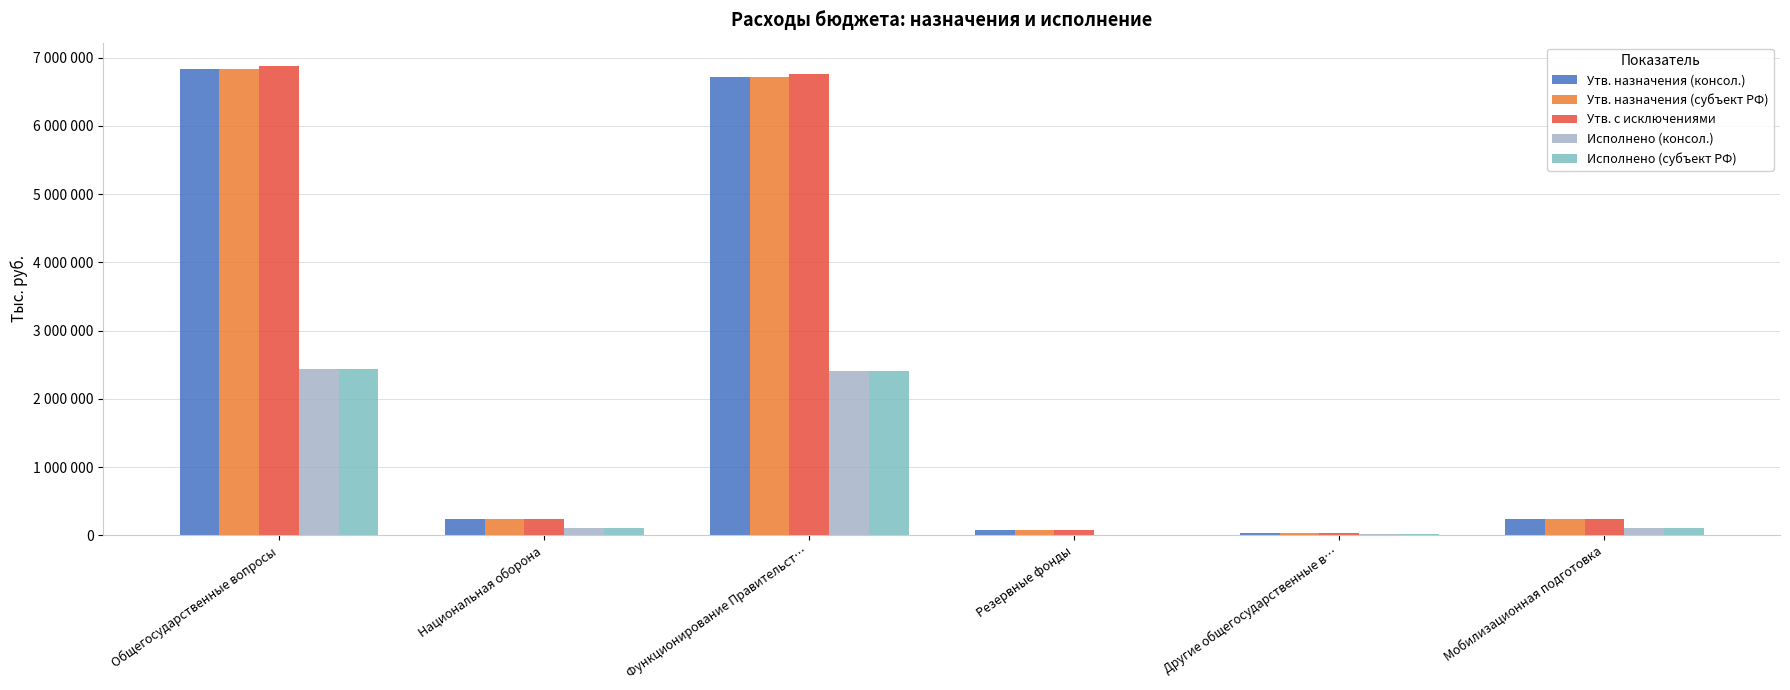

The Исполнено (субъект РФ) series shows 1022542.0 at Резервные фонды. True or false?

False